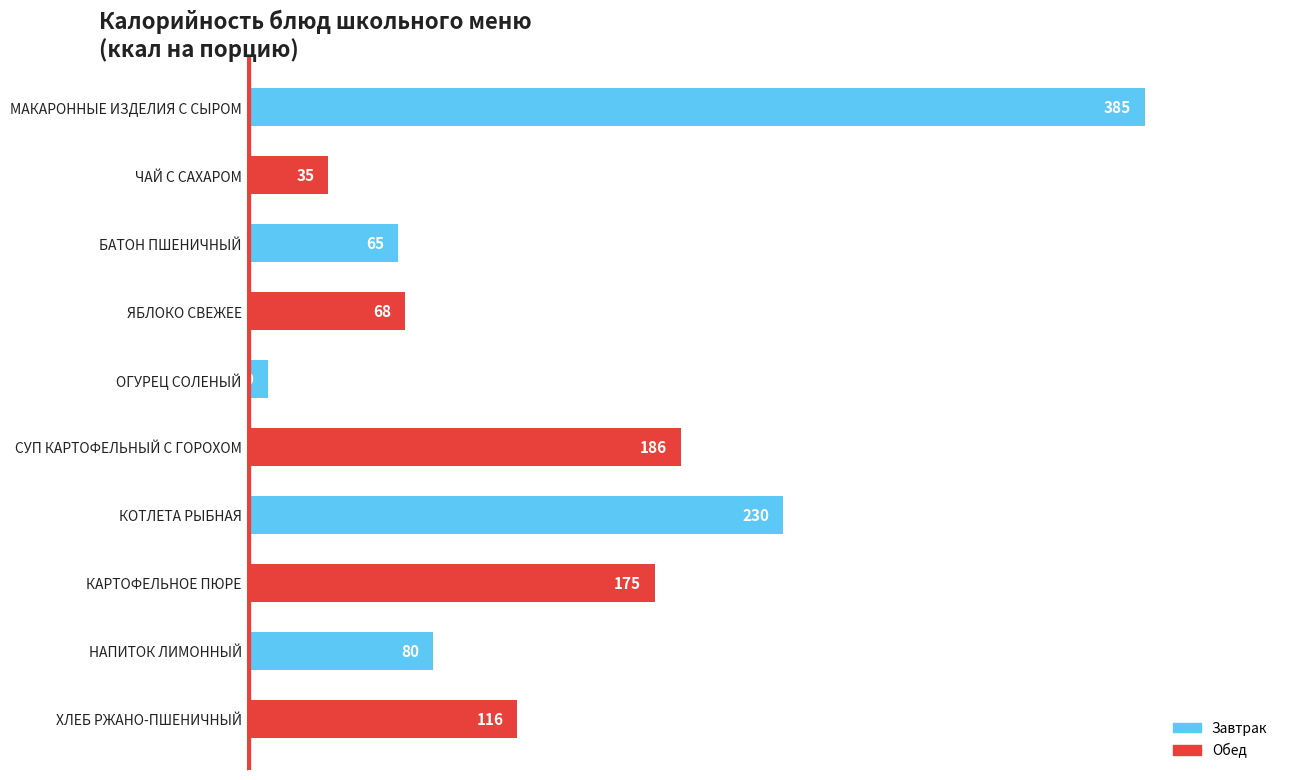

What is the value of the 6th bar from the top?

186